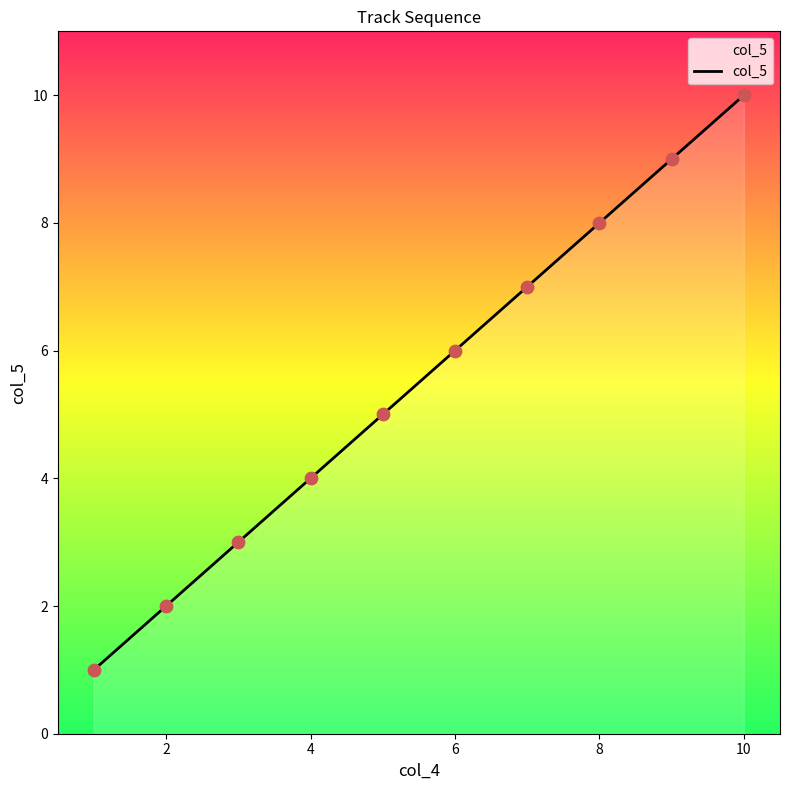

What is the greatest value displayed?

10